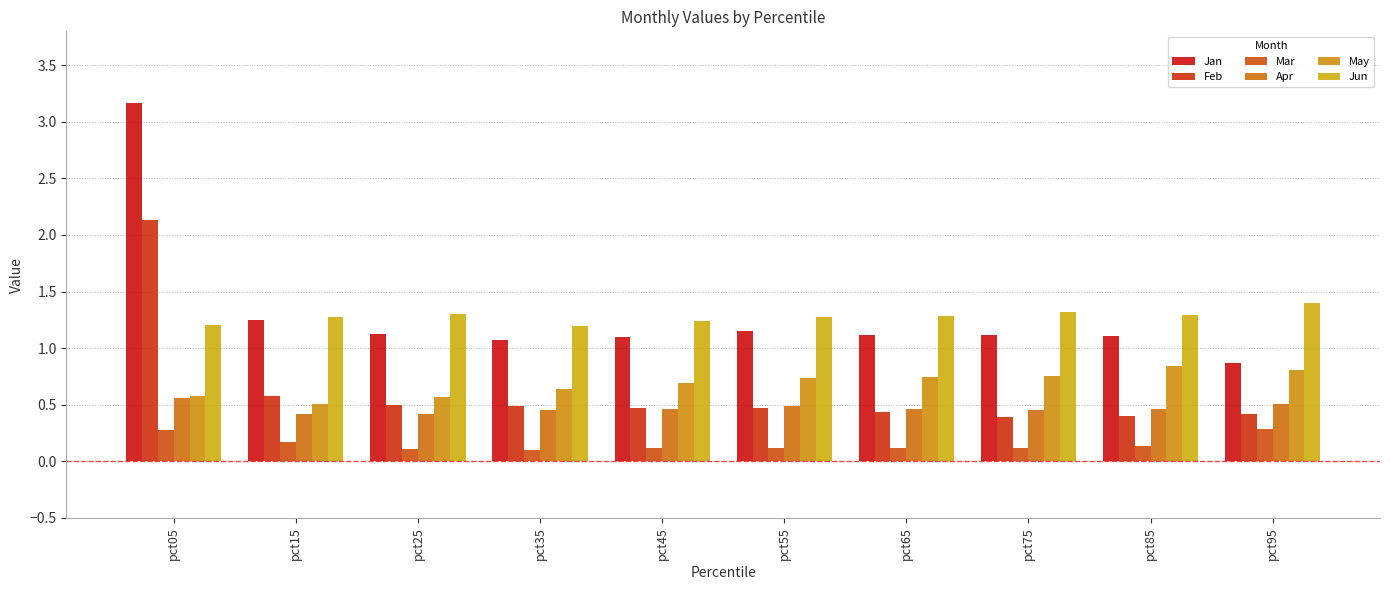

Reading left to right, what are all the values shown in this chart?

Jan: pct05=3.2	pct15=1.3	pct25=1.1	pct35=1.1	pct45=1.1	pct55=1.1	pct65=1.1	pct75=1.1	pct85=1.1	pct95=0.9
Feb: pct05=2.1	pct15=0.6	pct25=0.5	pct35=0.5	pct45=0.5	pct55=0.5	pct65=0.4	pct75=0.4	pct85=0.4	pct95=0.4
Mar: pct05=0.3	pct15=0.2	pct25=0.1	pct35=0.1	pct45=0.1	pct55=0.1	pct65=0.1	pct75=0.1	pct85=0.1	pct95=0.3
Apr: pct05=0.6	pct15=0.4	pct25=0.4	pct35=0.5	pct45=0.5	pct55=0.5	pct65=0.5	pct75=0.5	pct85=0.5	pct95=0.5
May: pct05=0.6	pct15=0.5	pct25=0.6	pct35=0.6	pct45=0.7	pct55=0.7	pct65=0.7	pct75=0.8	pct85=0.8	pct95=0.8
Jun: pct05=1.2	pct15=1.3	pct25=1.3	pct35=1.2	pct45=1.2	pct55=1.3	pct65=1.3	pct75=1.3	pct85=1.3	pct95=1.4